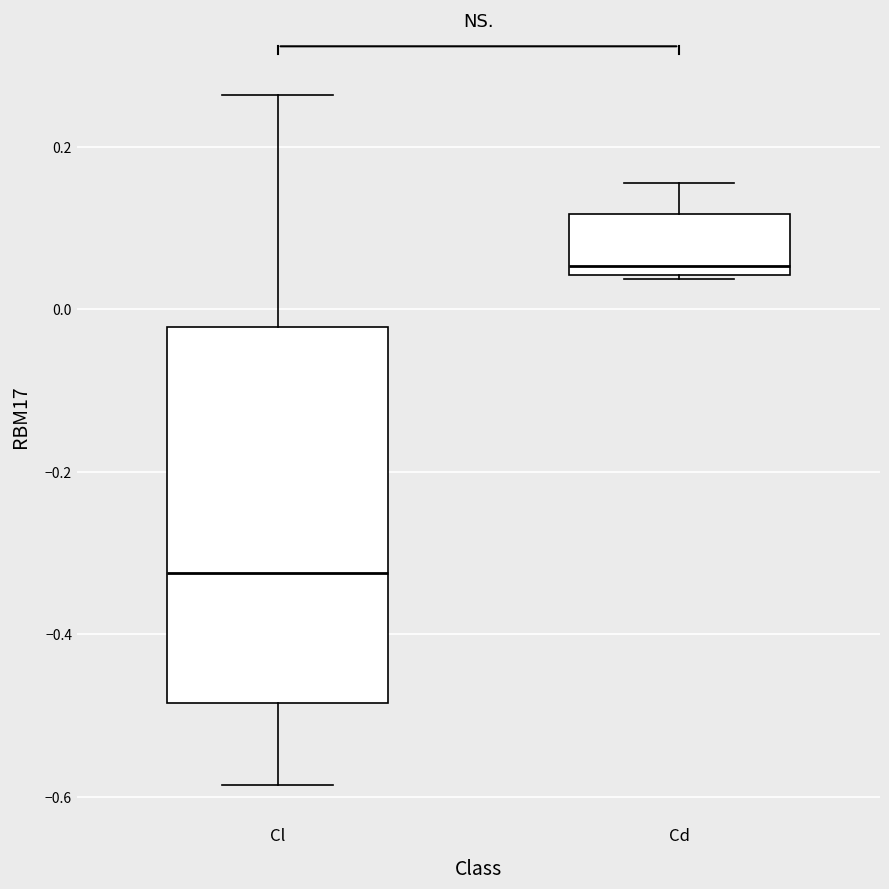

Reading left to right, transcribe this box plot: for each box, give where its median line is, the range the box spans, and where its two whiskers end, as read against the y-axis. The values are not printed on the chart, so give them approximately, as read against the axis.

Cl: median -0.32, box -0.48 to -0.02, whiskers -0.58 to 0.26
Cd: median 0.06, box 0.04 to 0.12, whiskers 0.04 to 0.16